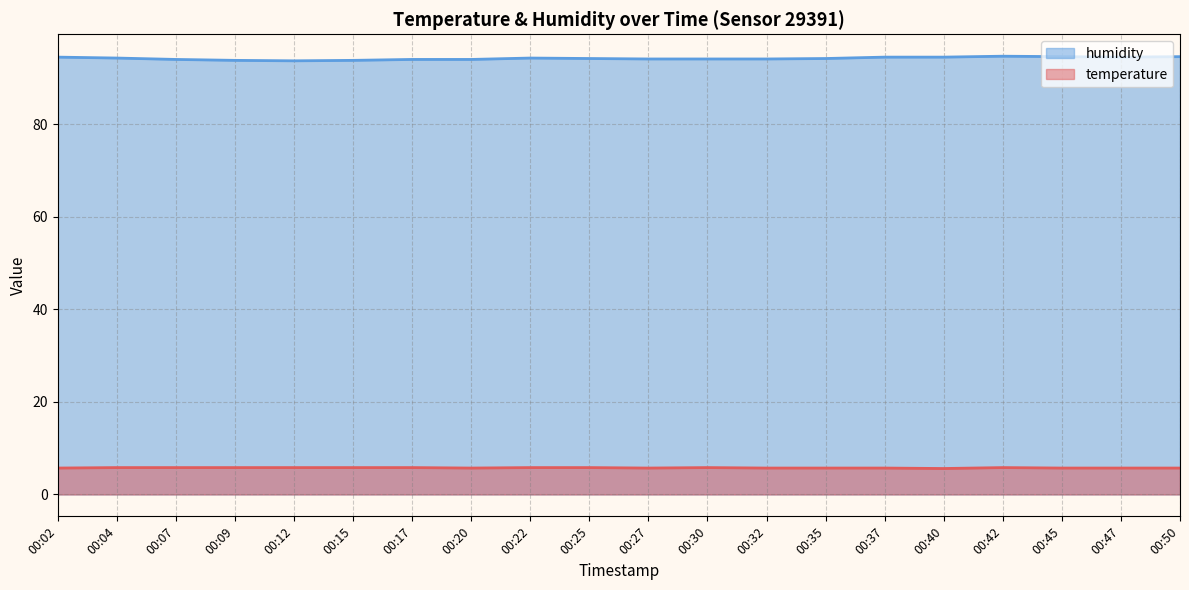

Is the value of humidity at 00:12 greater than the value of temperature at 00:50?

Yes